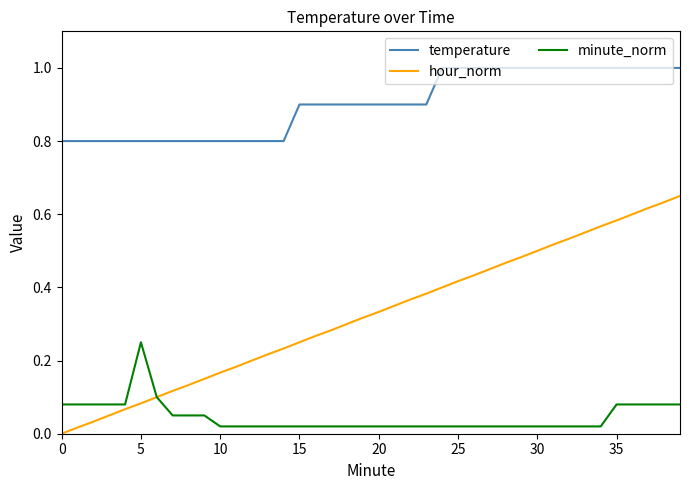

List the series in order of their overall mean, lowest first.

minute_norm, hour_norm, temperature